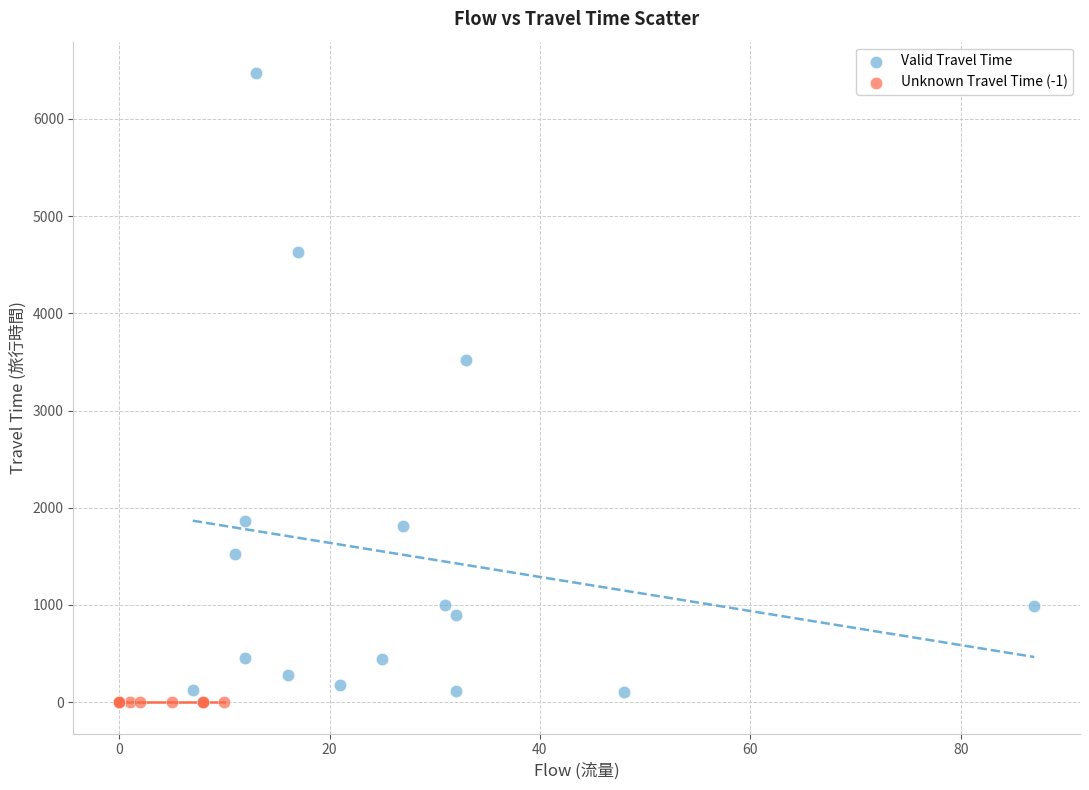

Which series contains the highest Y value?

Valid Travel Time